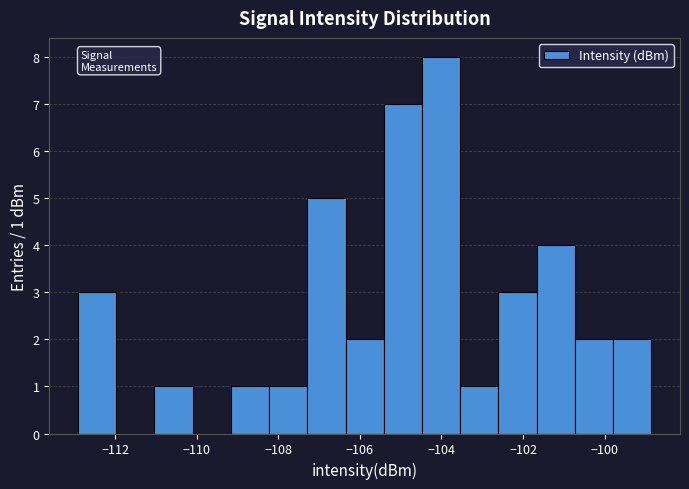

Which range on the x-axis has the tallest bar?

-104.4 to -103.6